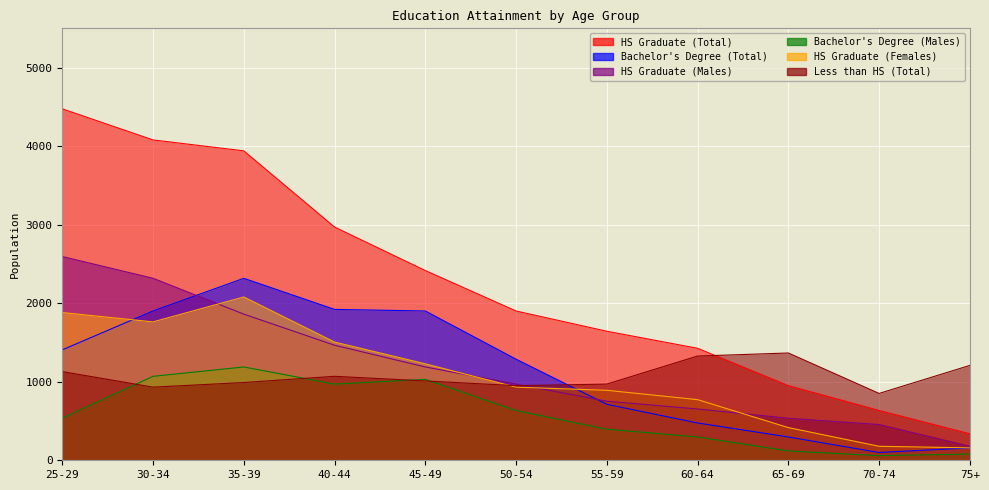

What is the label of the 2nd point from the left?

30-34